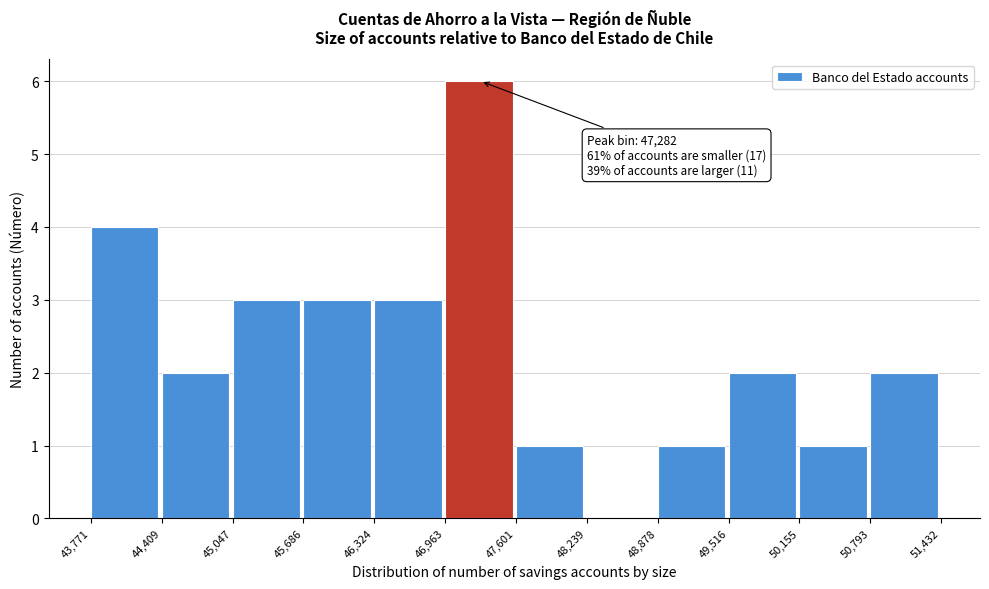

Over which range of the x-axis is the bar tallest?

46,963 to 47,601